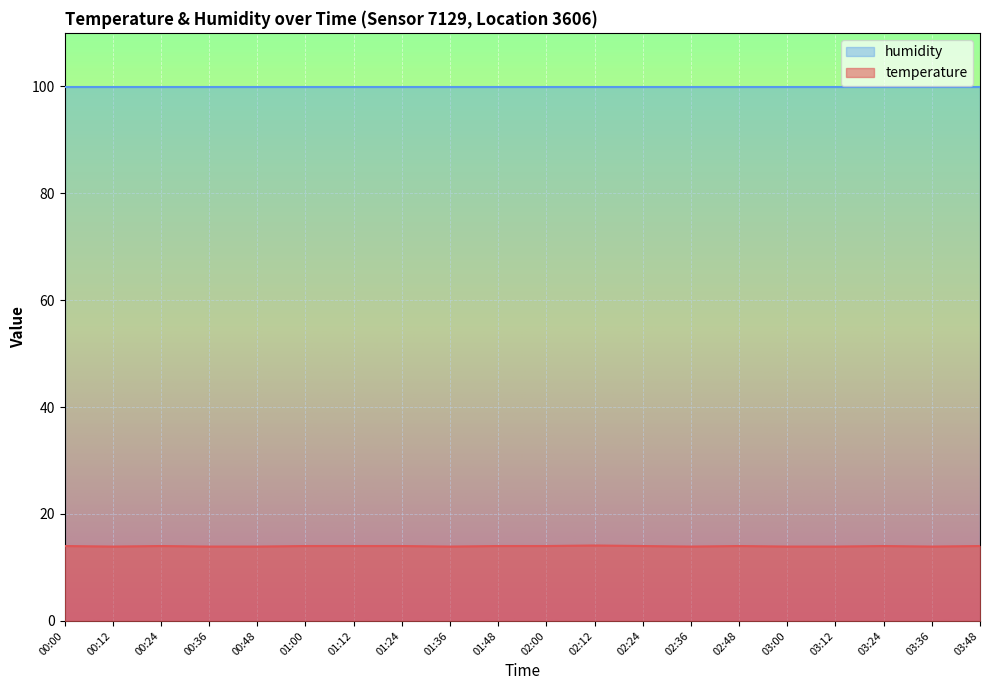

Rank the categories by value from lowest to highest.

00:12, 00:36, 00:48, 01:36, 02:36, 03:00, 03:12, 03:36, 00:00, 00:24, 01:00, 01:12, 01:24, 01:48, 02:00, 02:24, 02:48, 03:24, 03:48, 02:12